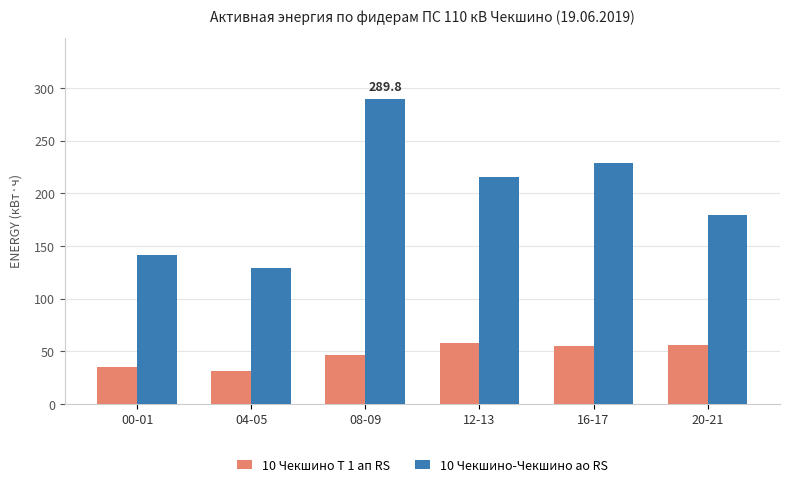

What is the difference between the 10 Чекшино-Чекшино ао RS values at 20-21 and 12-13?

36.2